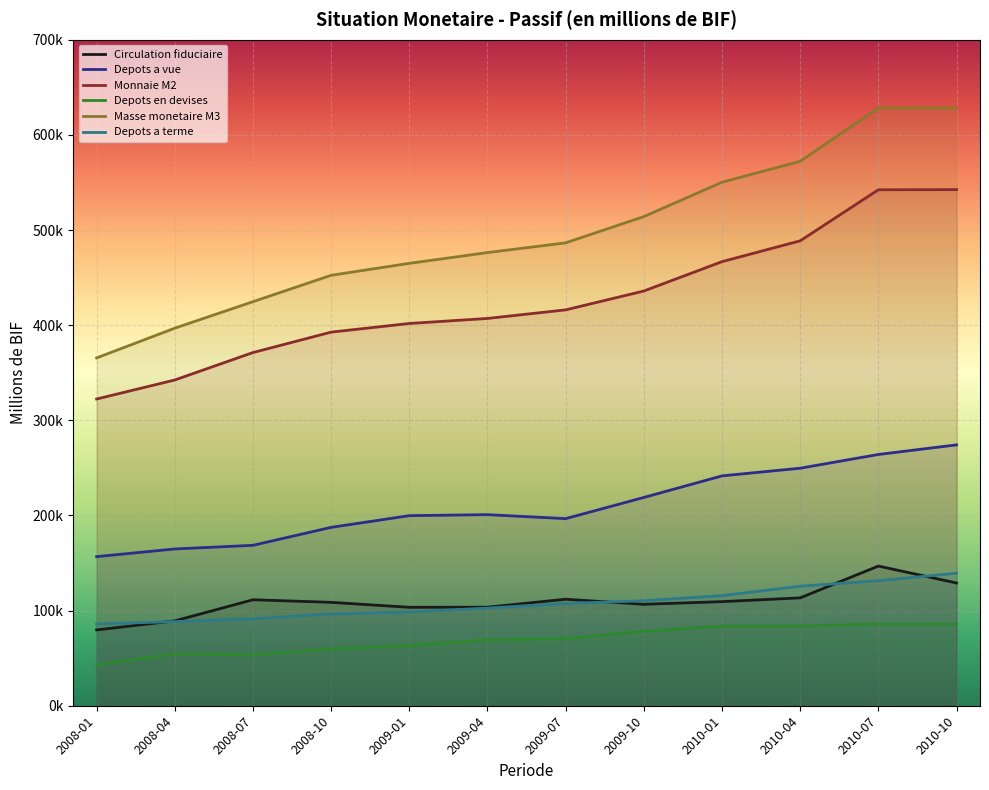

What position from the right is 2009-04?

7